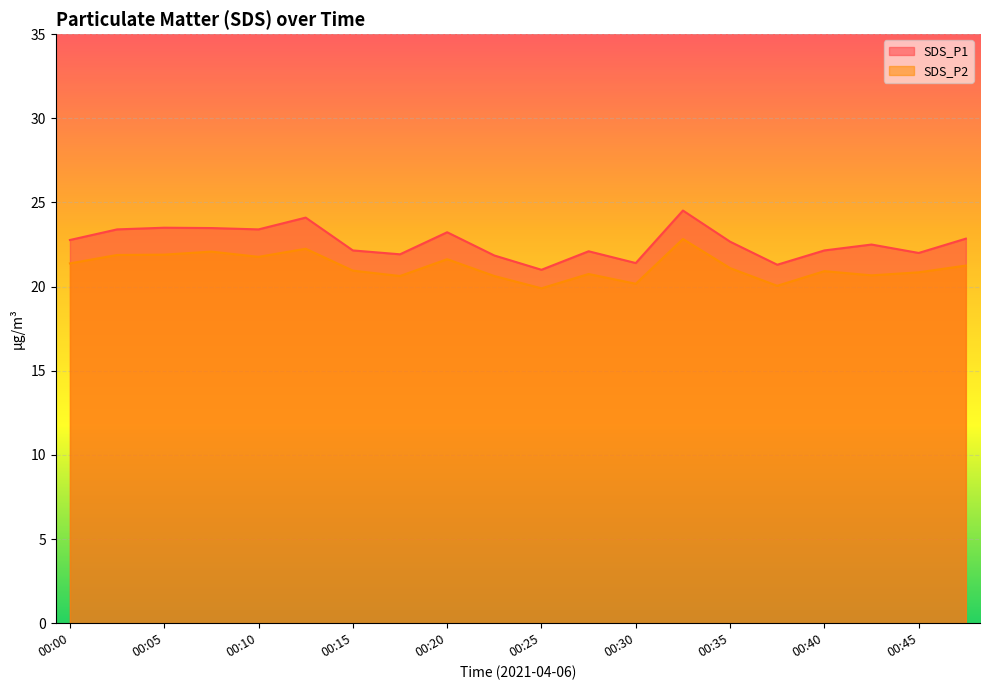

How many lines are shown in the chart?

2